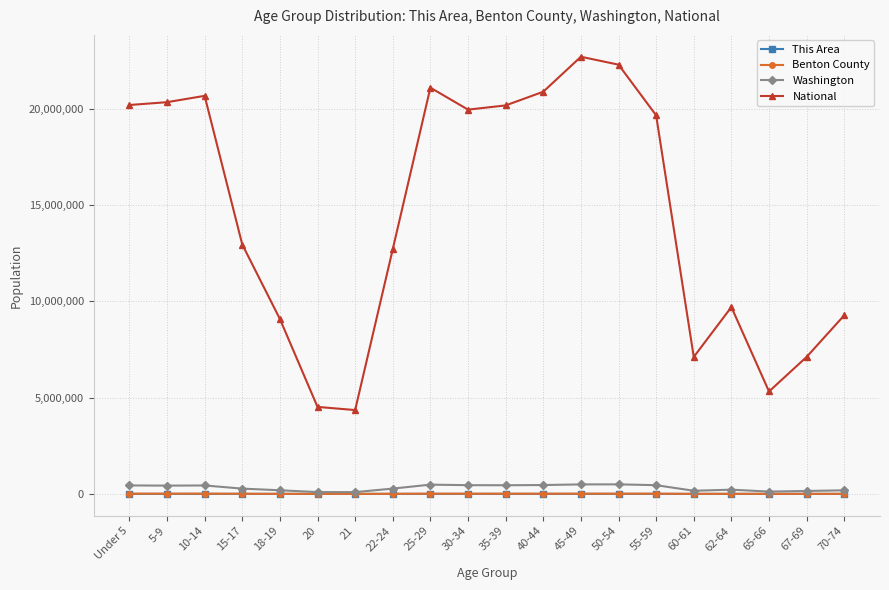

The Benton County series shows 13350 at 10-14. True or false?

True